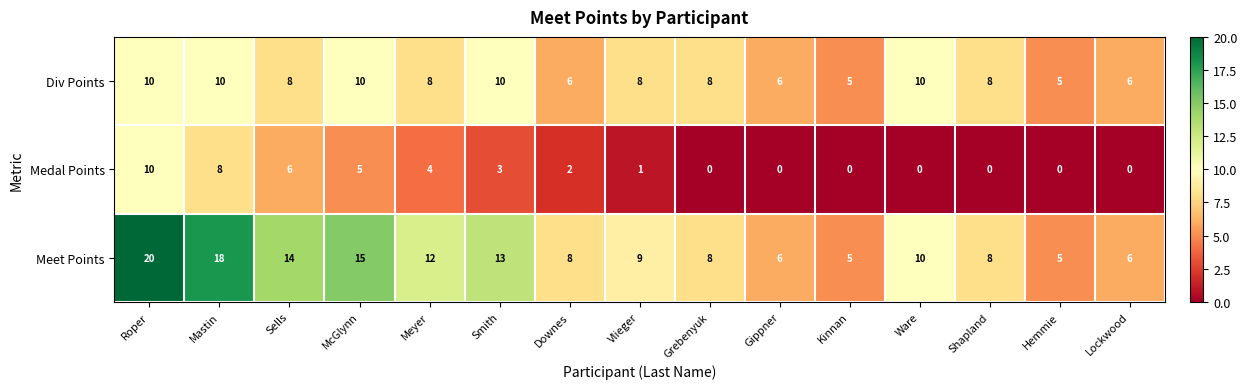

What is the average value of the Medal Points series?

3